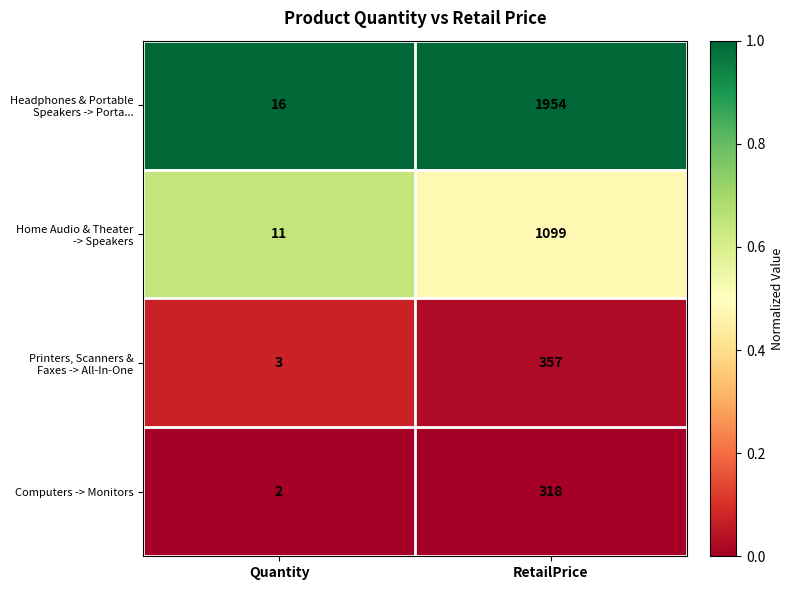

What is the sum of the Computers -> Monitors values at Quantity and RetailPrice?

320